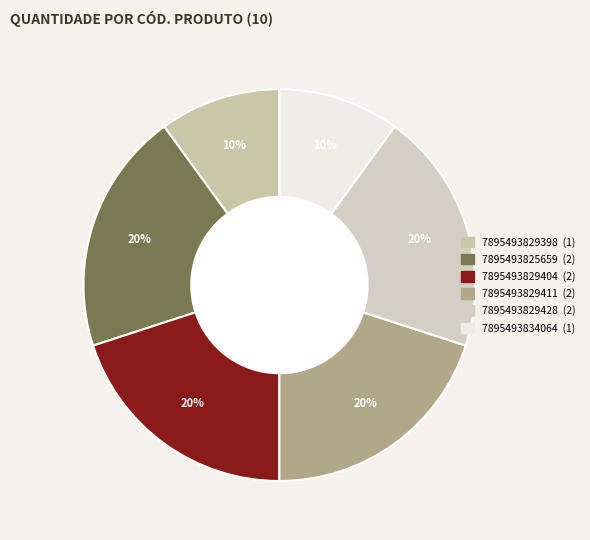

How many slices are in this pie chart?

6